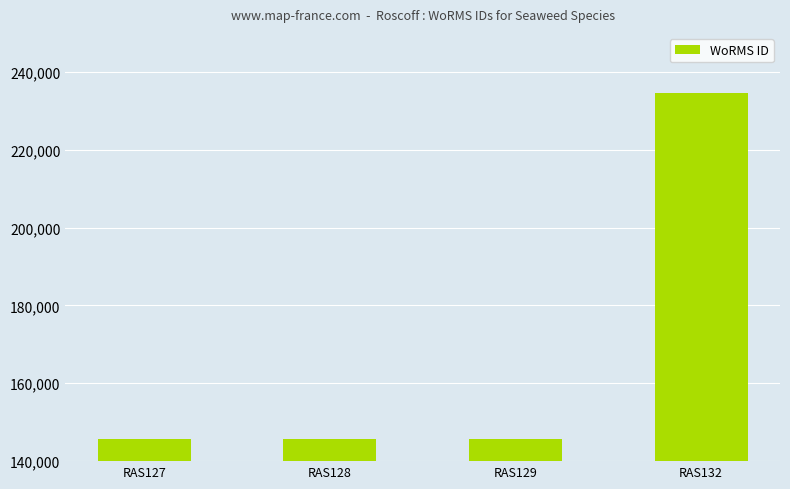

At which category does the chart reach its peak across all series?

RAS132